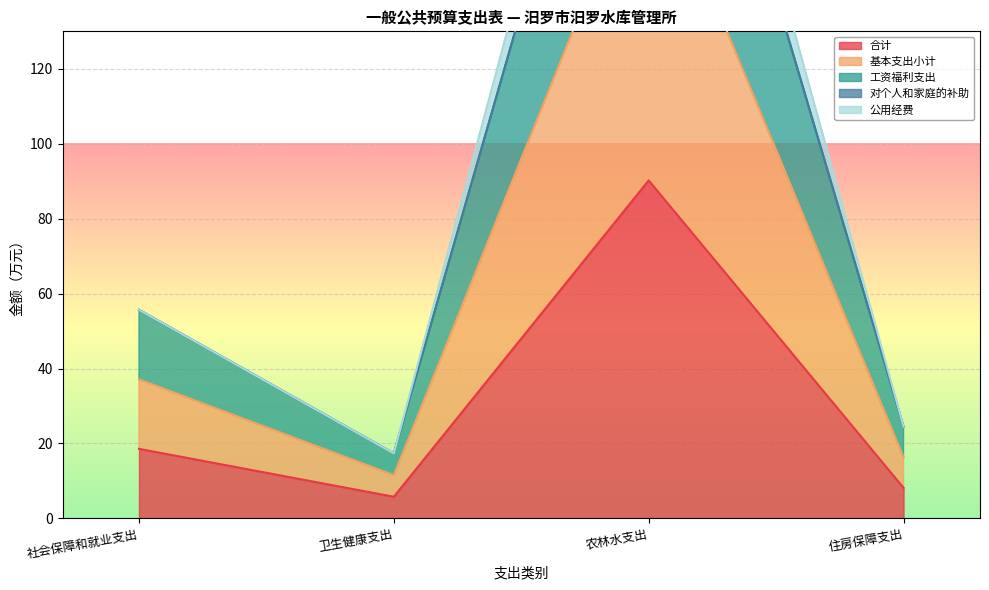

Is it true that 工资福利支出 equals 24.5 at 住房保障支出?

True